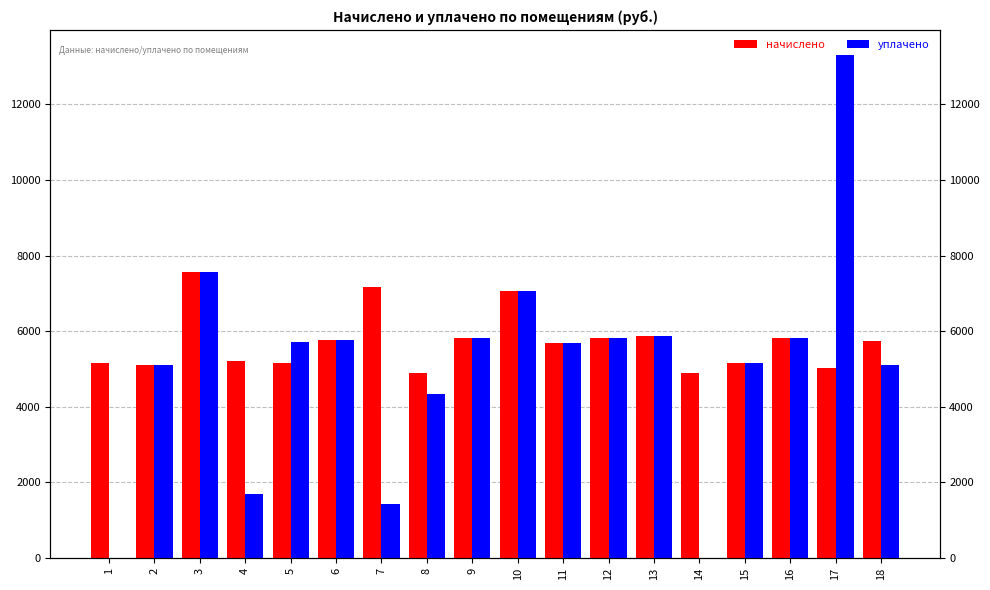

At 16, list the series in order from largest to smallest.

начислено, уплачено